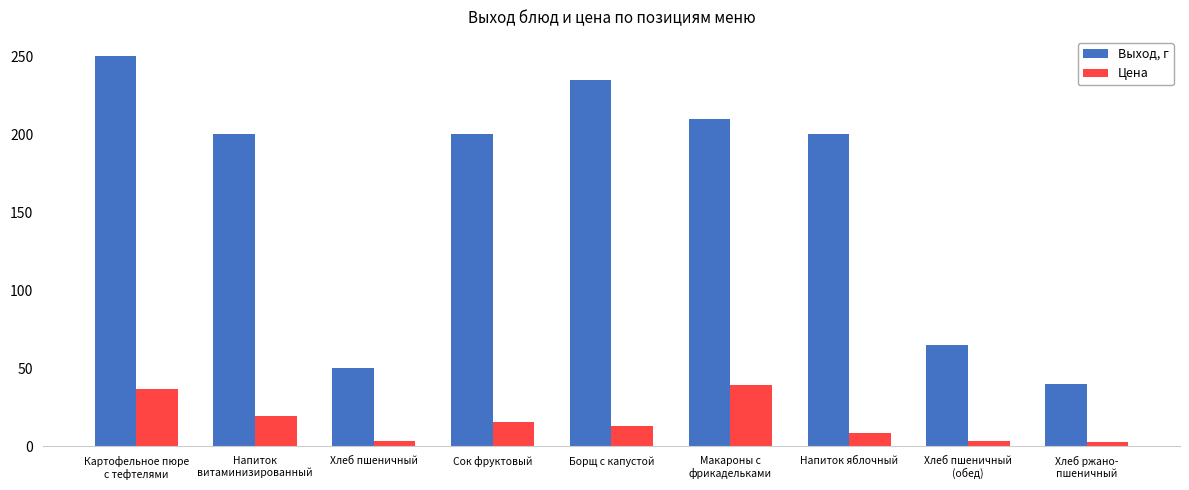

At how many categories does at least one series exceed 27?

9